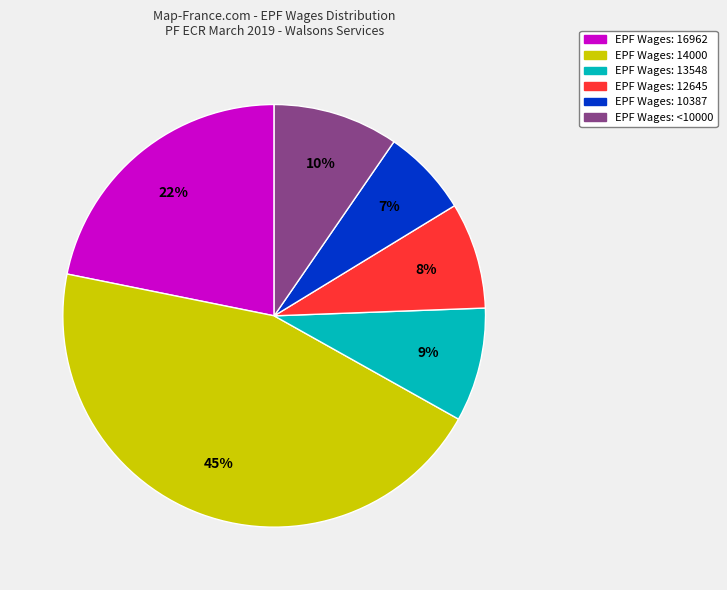

To the nearest percent, what is the average slice percentage?

17%